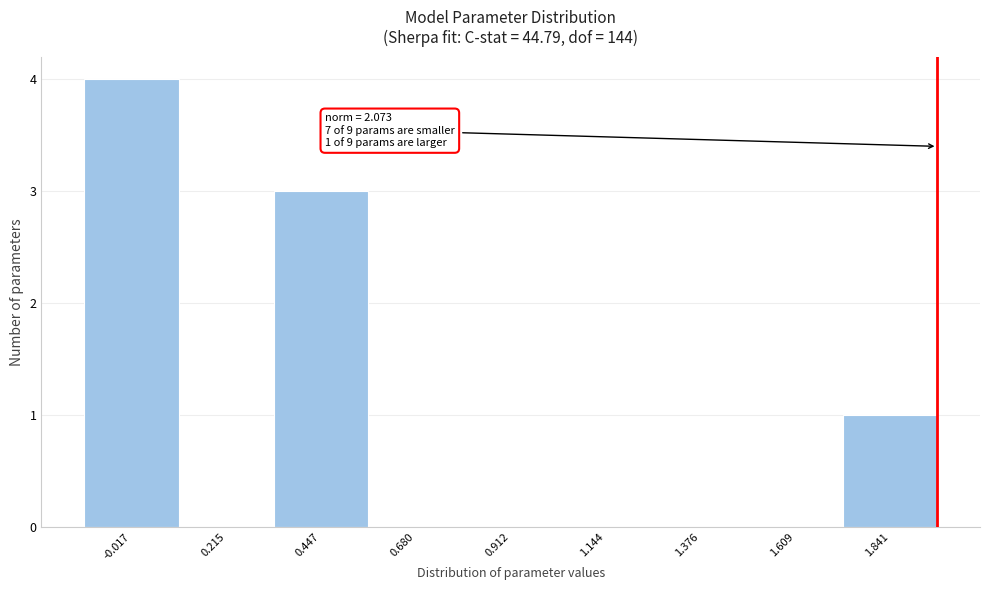

Reading left to right, transcribe all the data shown in this chart.

-0.017=4	0.215=0	0.447=3	0.680=0	0.912=0	1.144=0	1.376=0	1.609=0	1.841=1